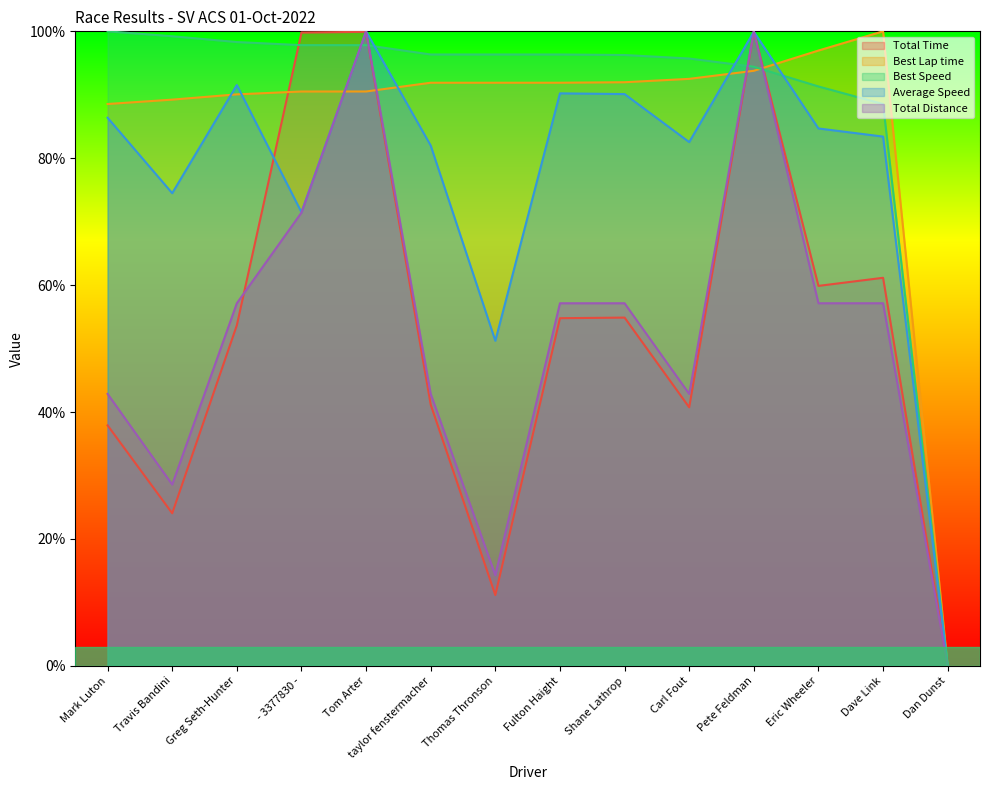

What is the maximum value for Best Speed?

100.0